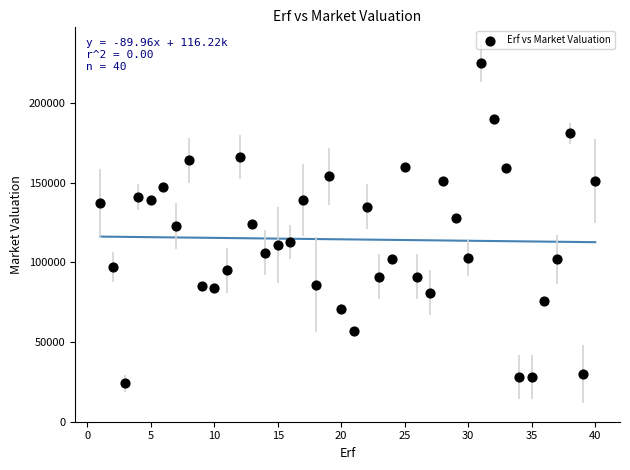

What is the range of Y values (max minus min)?

201000